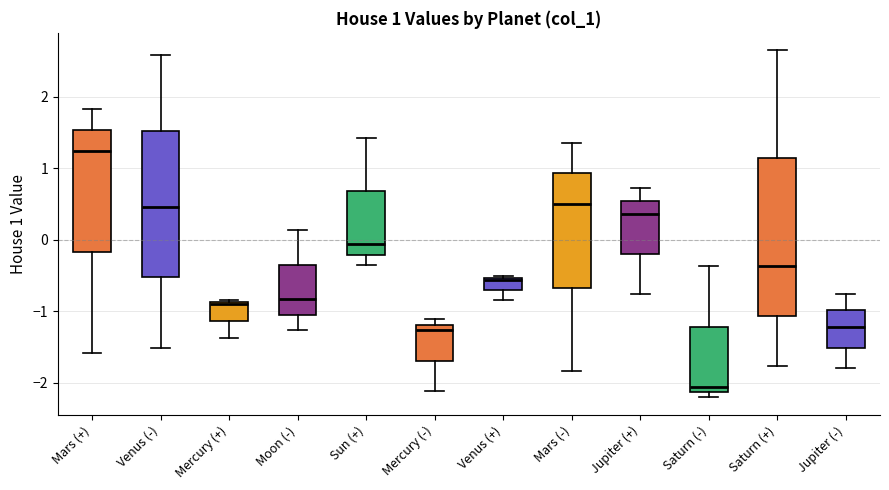

Which box is the tallest, from its lower edge to its upper edge?

Saturn (+)